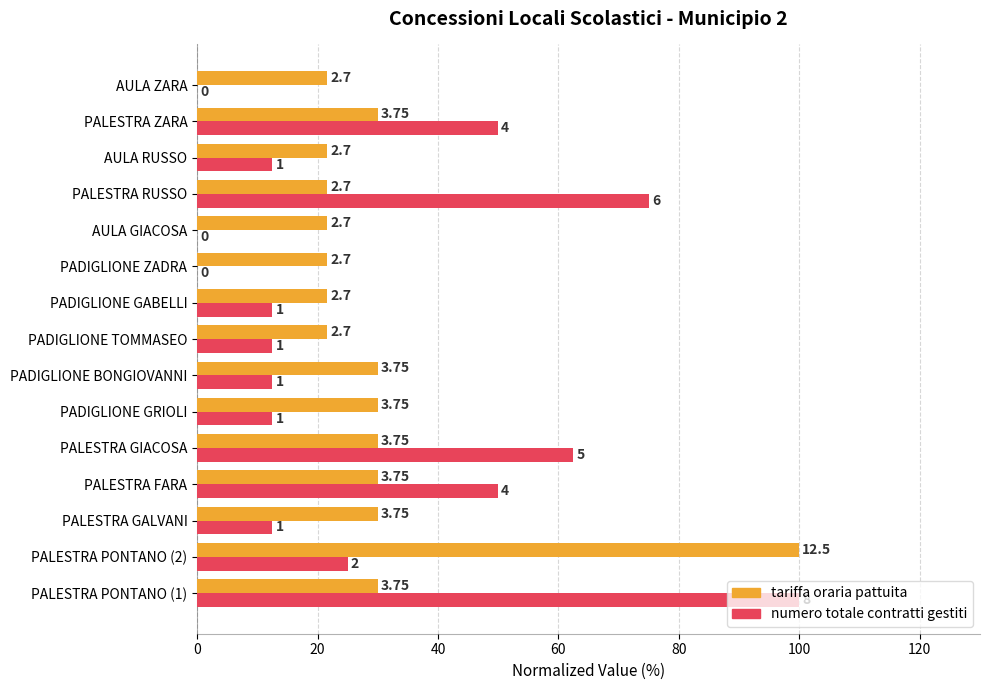

What are all the series names shown in the legend?

tariffa oraria pattuita, numero totale contratti gestiti